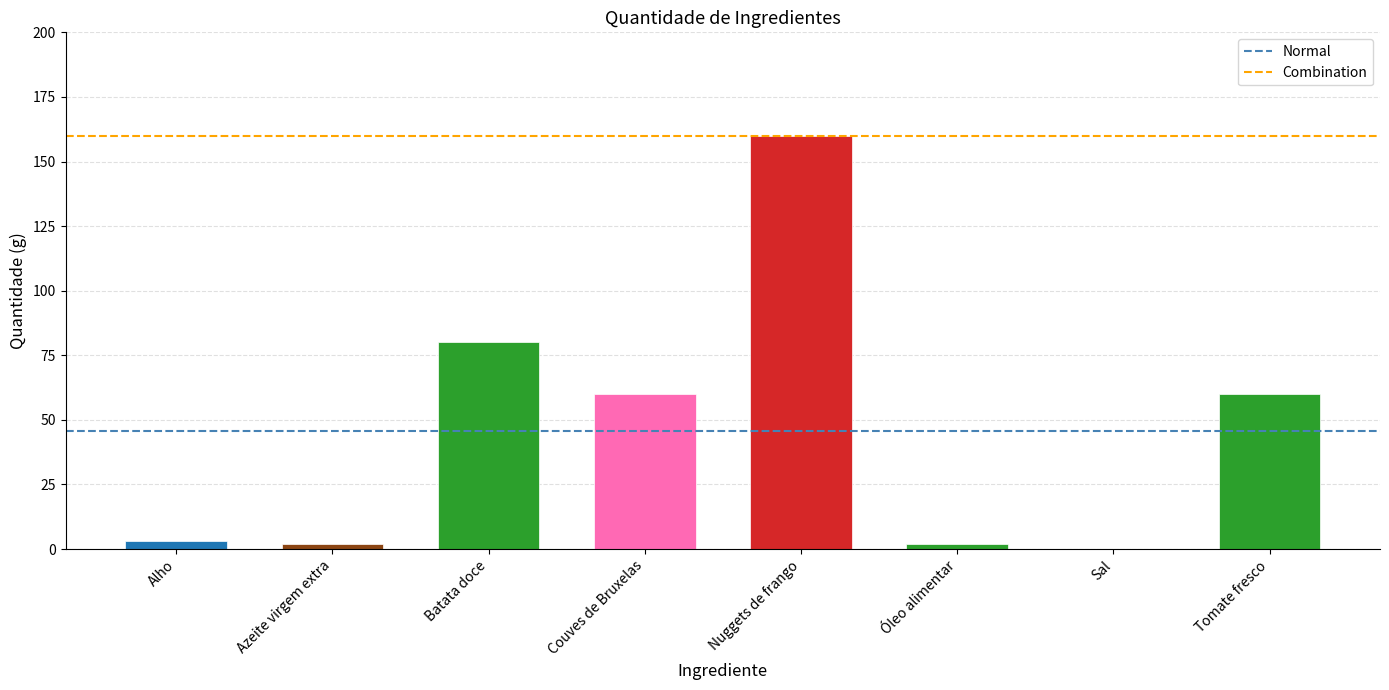

How many distinct data groups are displayed?

1